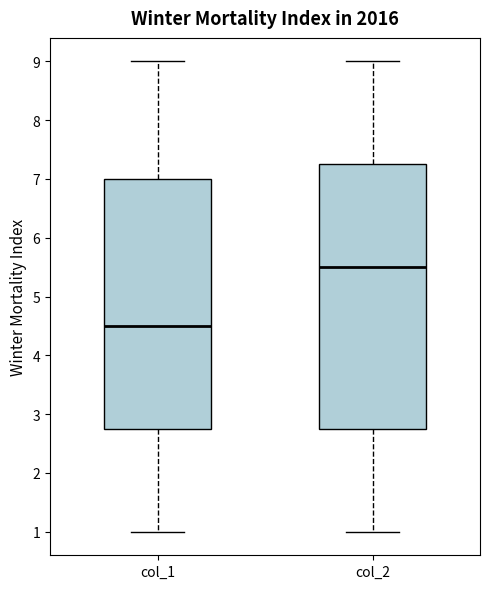

Reading left to right, read every box against the y-axis: the position of its median line, the range the box covers, and the ends of its whiskers. The values are not printed on the chart, so give them approximately, as read against the axis.

col_1: median 4.5, box 2.8 to 7.0, whiskers 1.0 to 9.0
col_2: median 5.5, box 2.8 to 7.3, whiskers 1.0 to 9.0